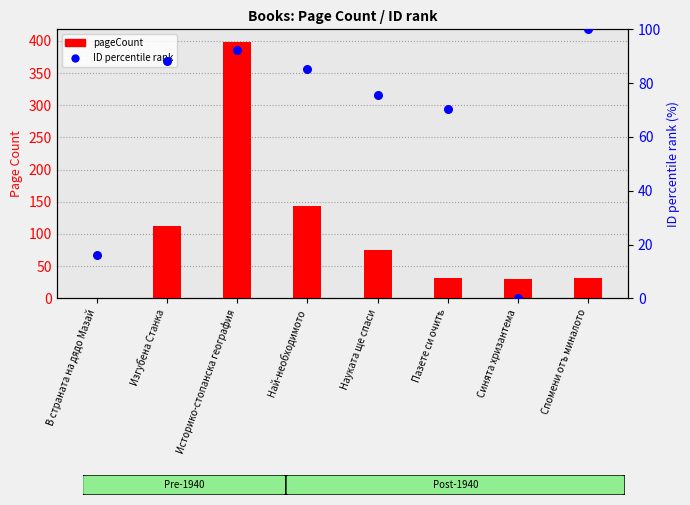

Which series has the largest total across all categories?

pageCount